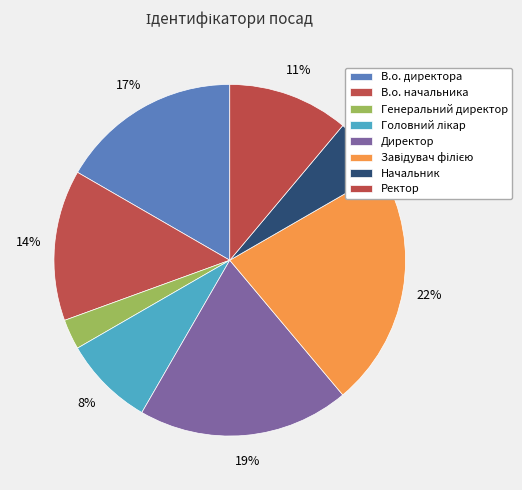

How many slices are in this pie chart?

8